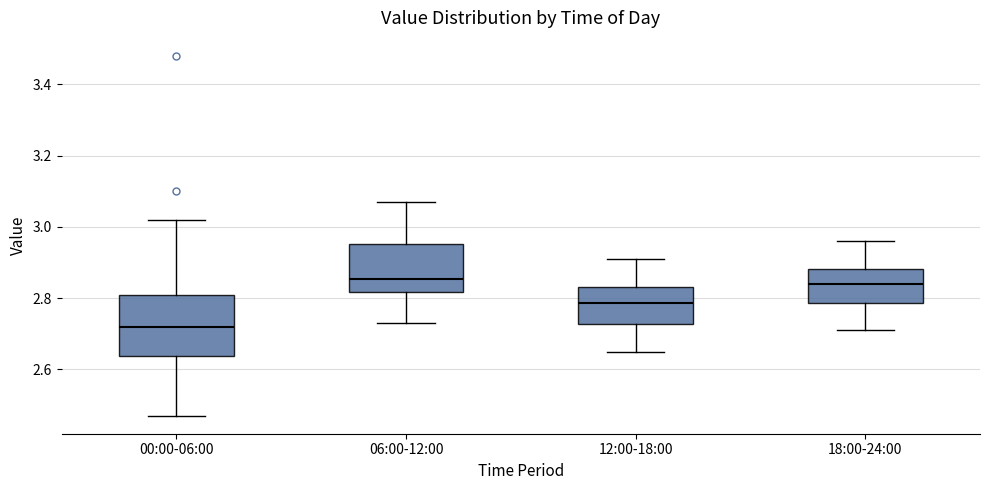

Which box is the tallest, from its lower edge to its upper edge?

00:00-06:00